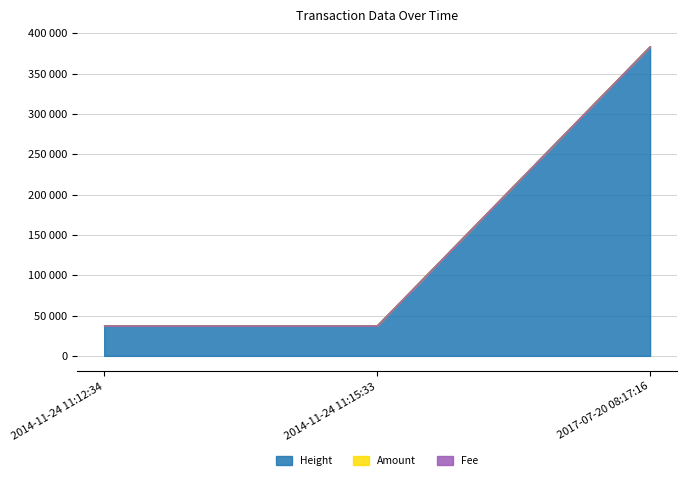

Which series changed the most between 2014-11-24 11:15:33 and 2017-07-20 08:17:16?

Height